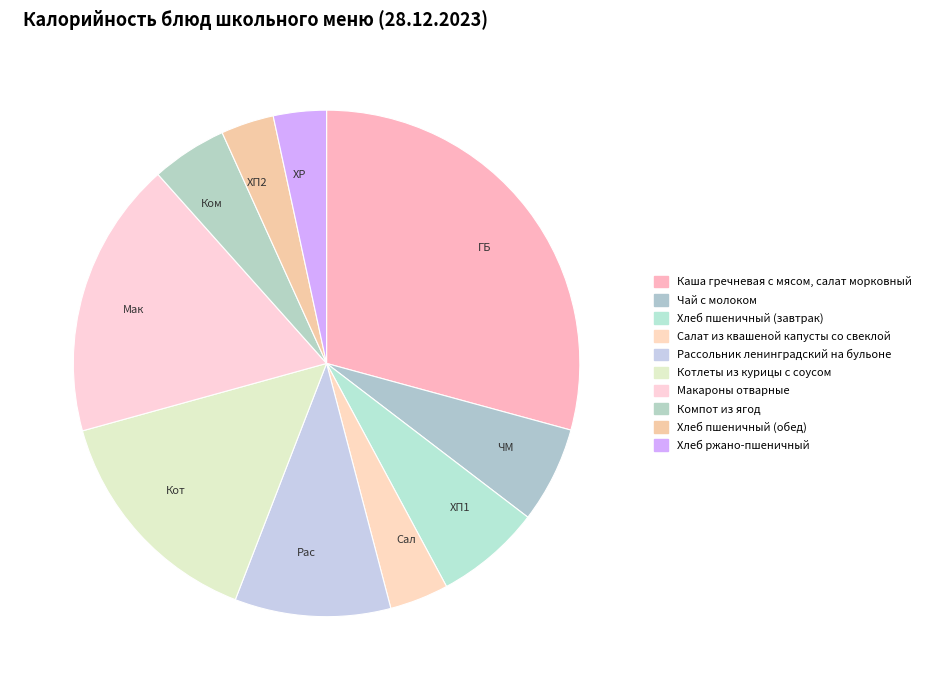

The Сал slice represents 13% of the pie. True or false?

False